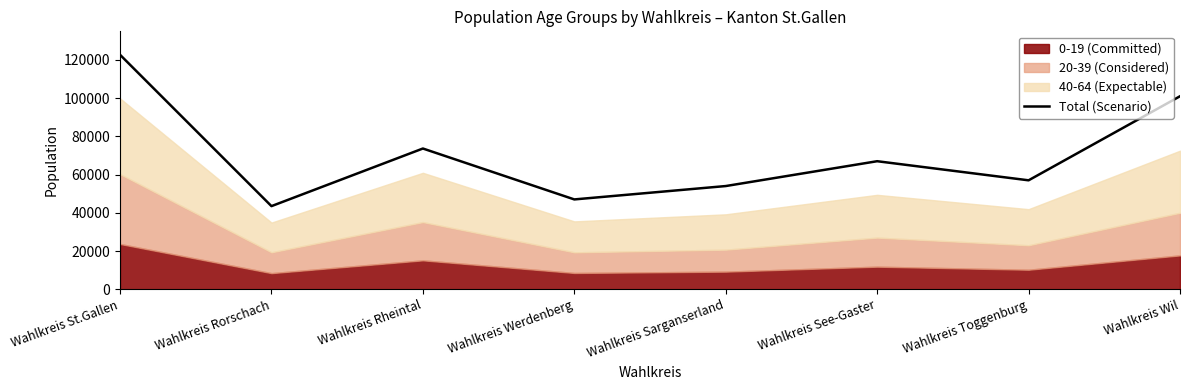

Read the value at Wahlkreis St.Gallen.

122712